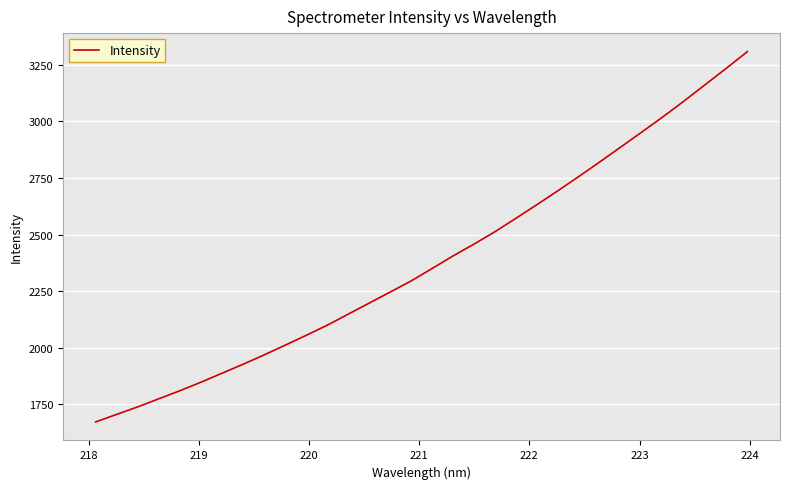

What is the difference between the maximum and minimum values?

1637.6